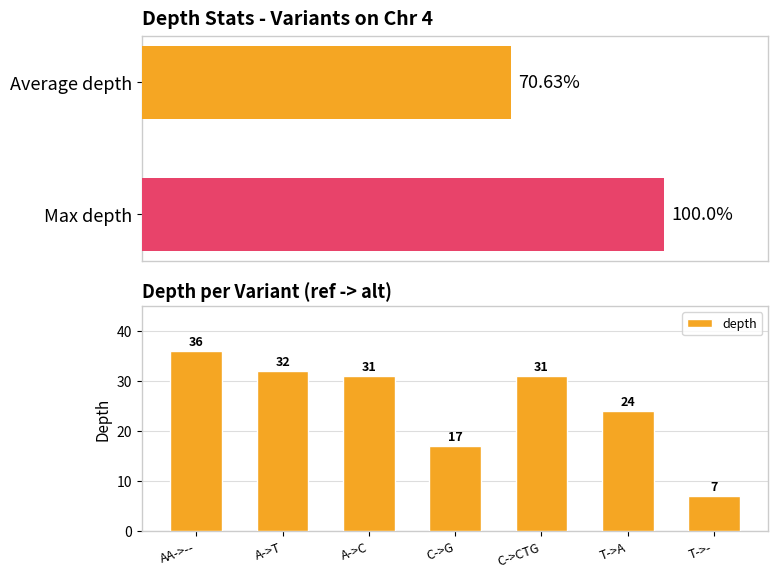

True or false: depth has a value of 17 at C->G.

True